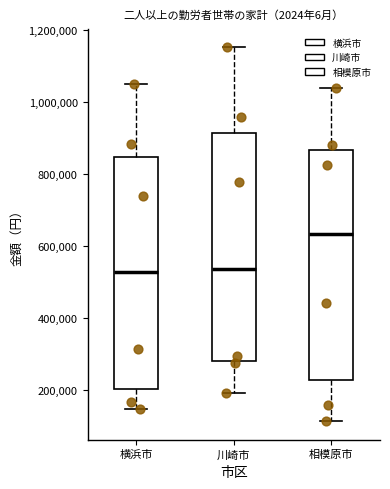

Where does the median line of the box for 相模原市 sit on the y-axis? The values are not printed on the chart, so give them approximately, as read against the axis.

640000